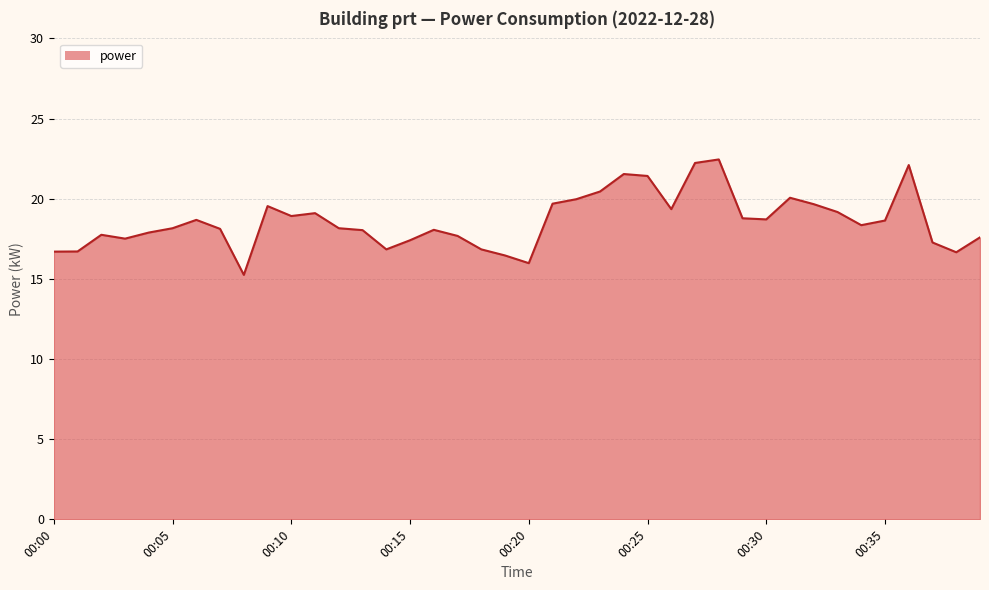

What is the difference between the maximum and minimum values?

7.2